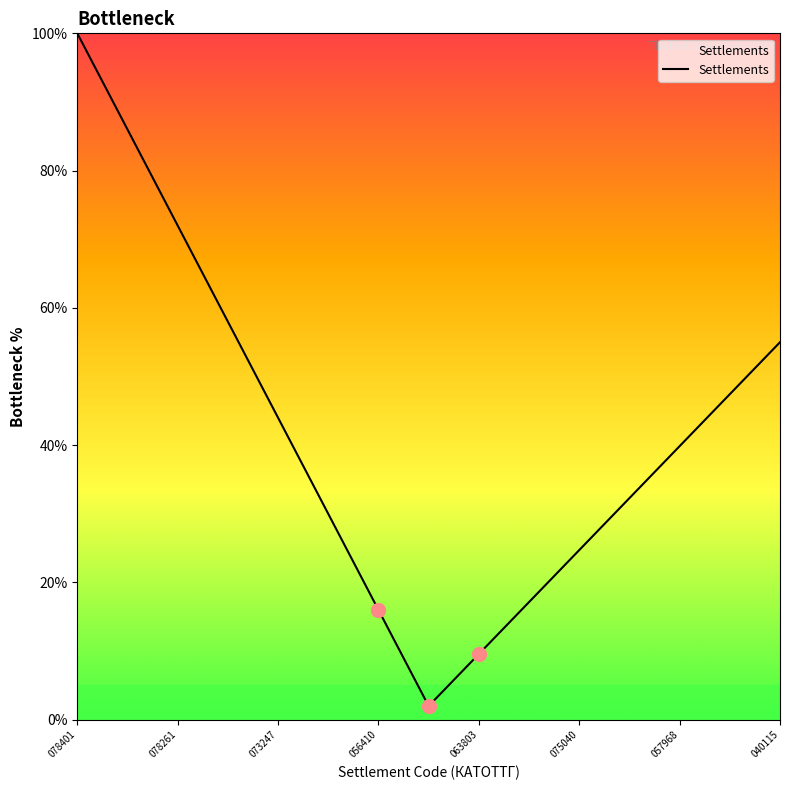

What is the difference between the maximum and minimum values?

98.0